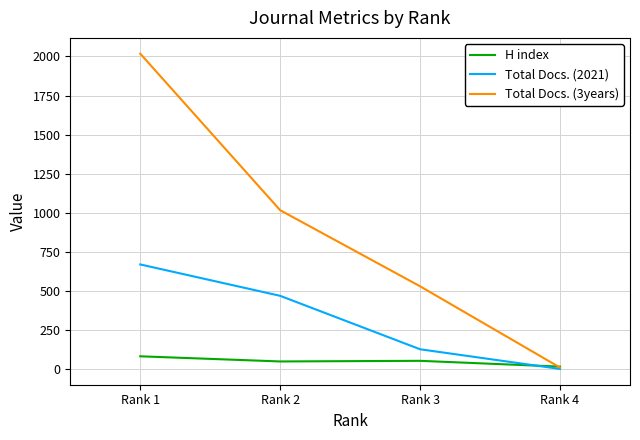

What is the difference between the Total Docs. (3years) values at Rank 4 and Rank 2?

1007